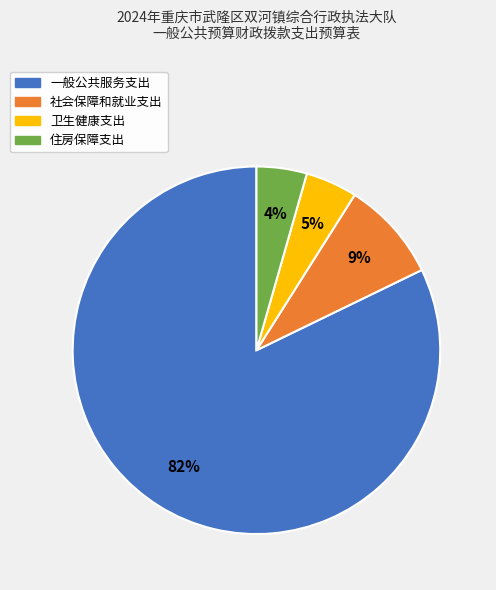

The 社会保障和就业支出 slice represents 14% of the pie. True or false?

False